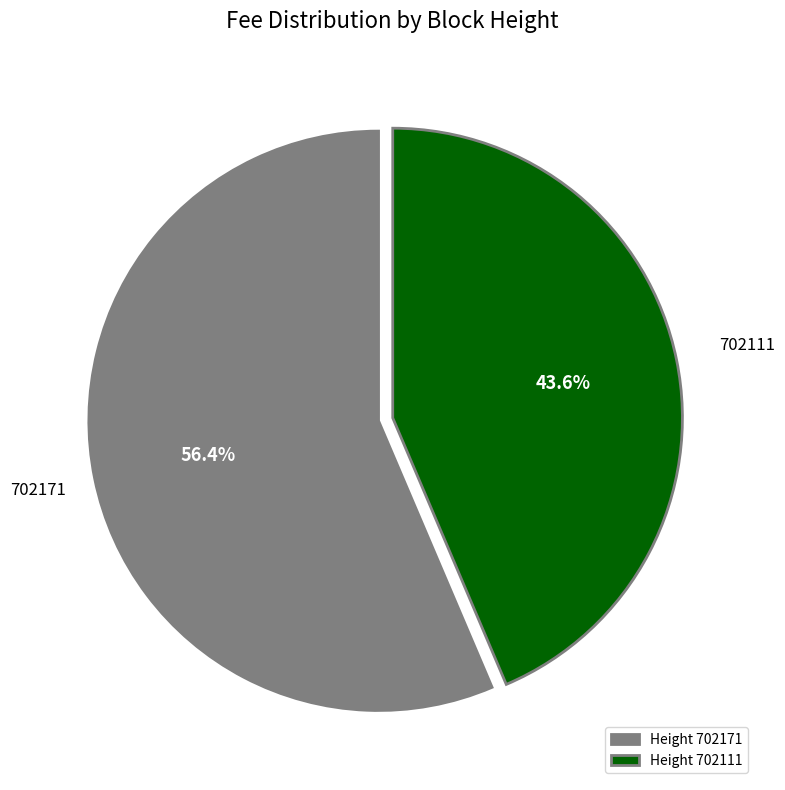

Which slice is the largest?

Height 702171